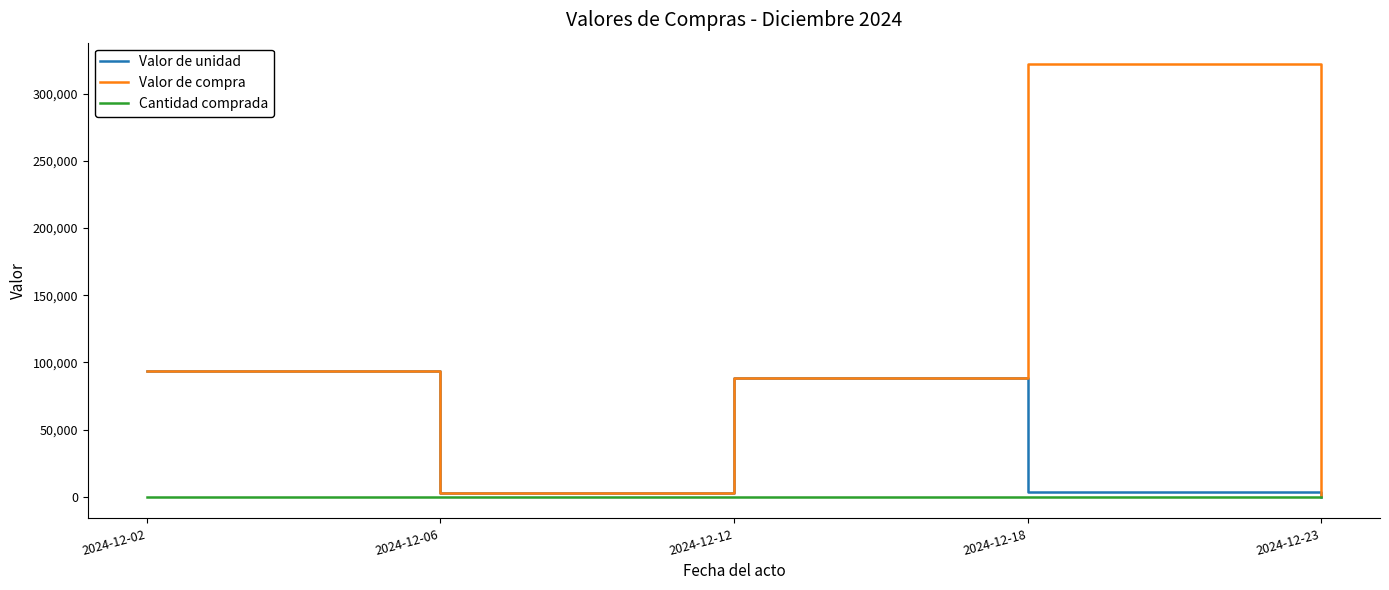

Rank the series by their maximum value, from highest to lowest.

Valor de compra, Valor de unidad, Cantidad comprada